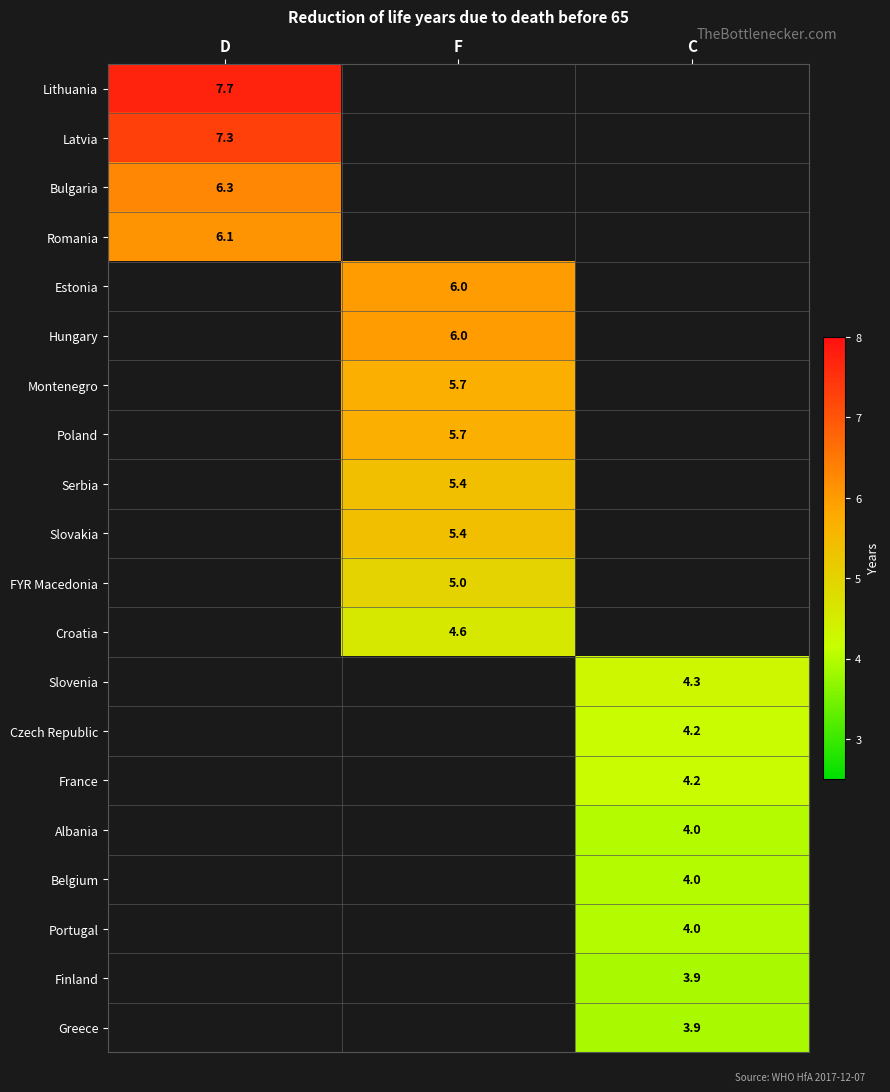

The Poland series shows 5.7 at F. True or false?

True